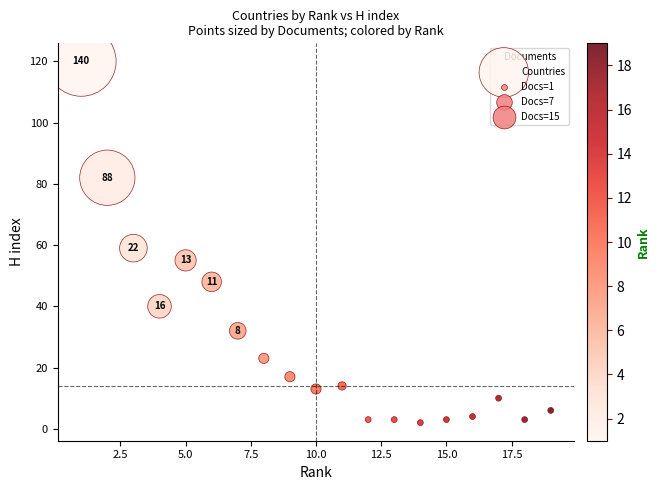

What is the range of X values (max minus min)?

18